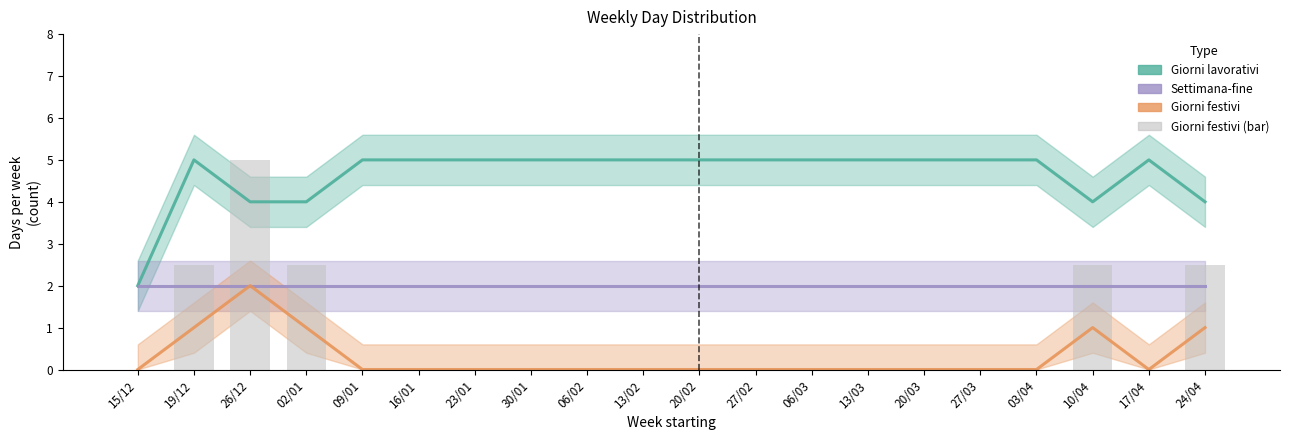

Is it true that Settimana-fine equals 3.3 at 13/02?

False